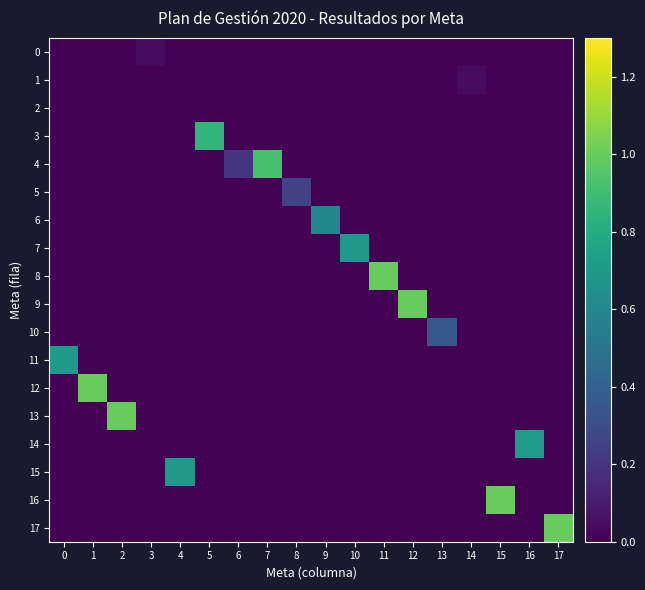

At which category is the sum across all series the highest?

1